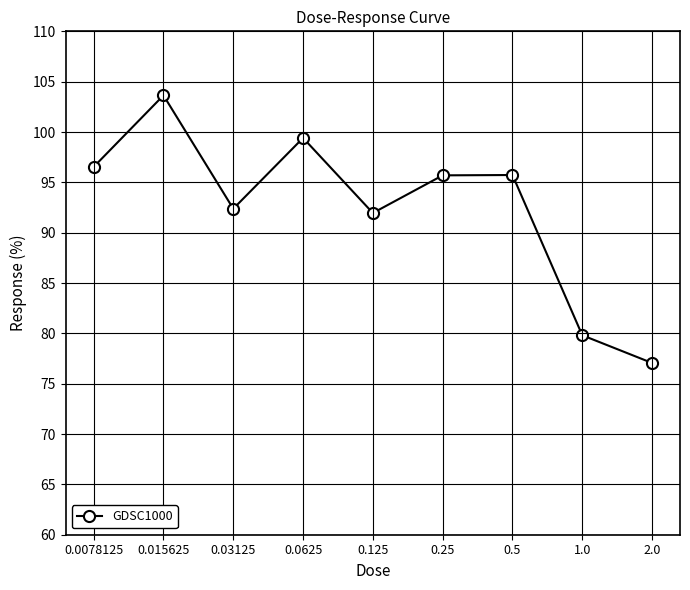

What is the ratio of the value at 0.25 to the value at 0.0078125?

1.0